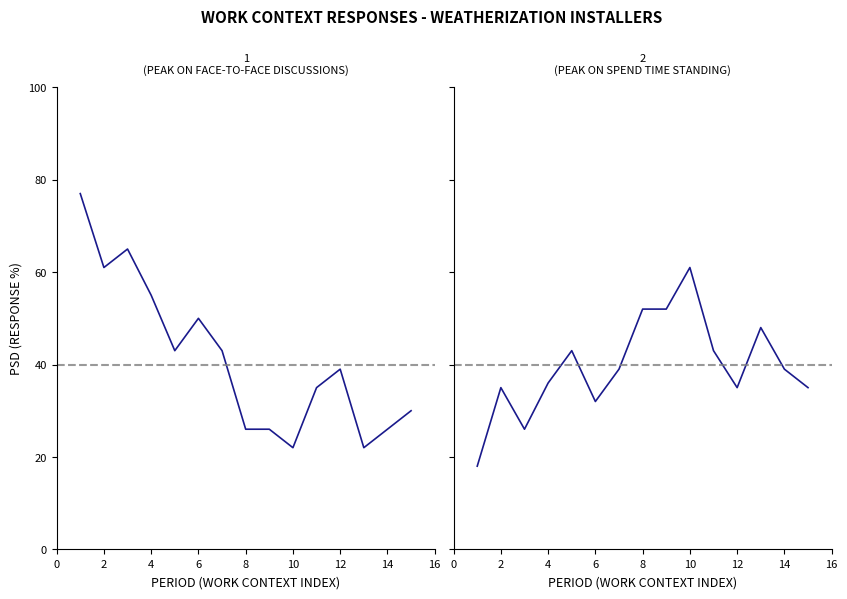

Which series ends up on top after the final intersection of Response 1 Percentage and Response 2 Percentage?

Response 2 Percentage